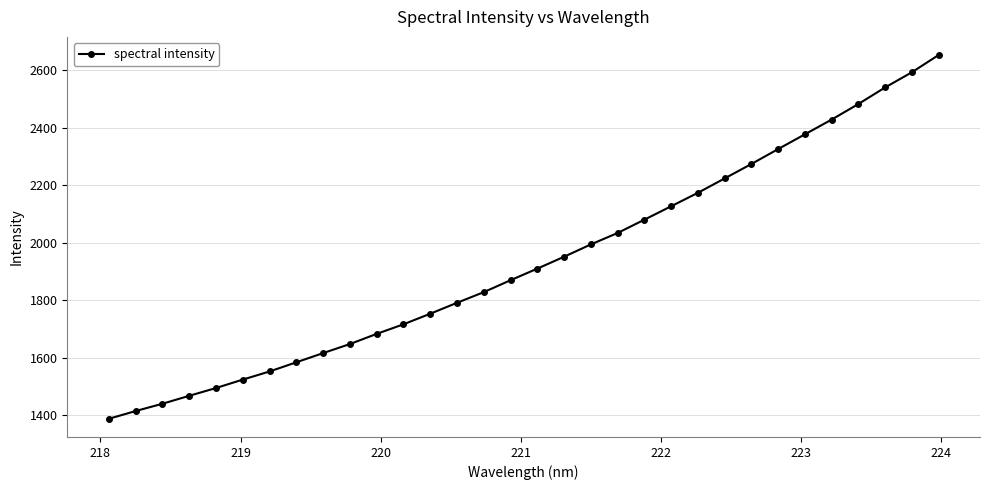

What is the average value?

1935.5